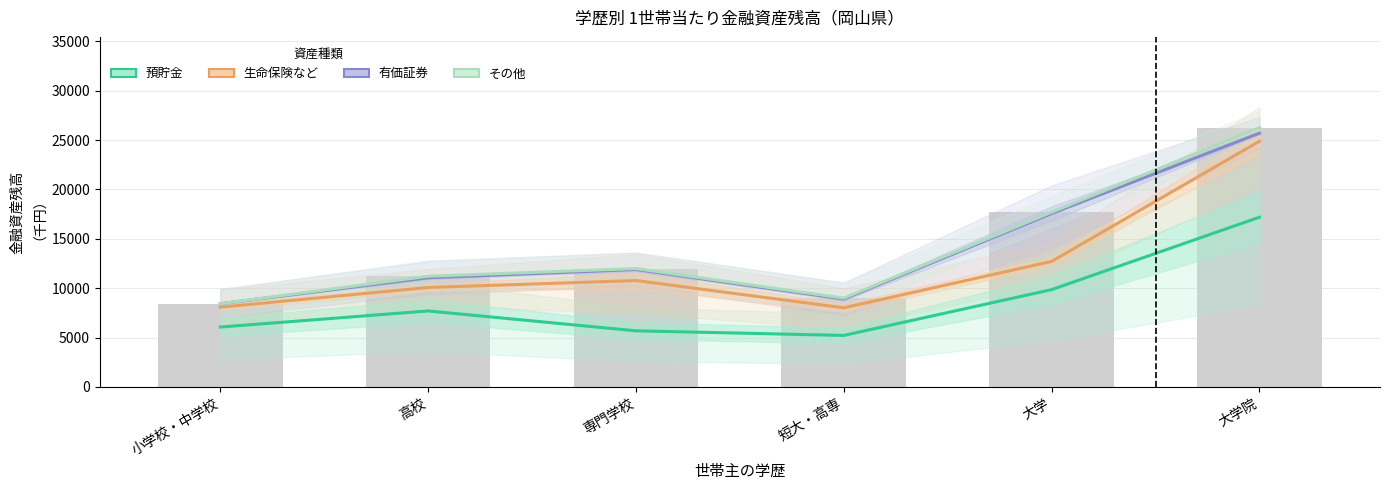

Read the その他 value at 大学, to the nearest 10.

17700